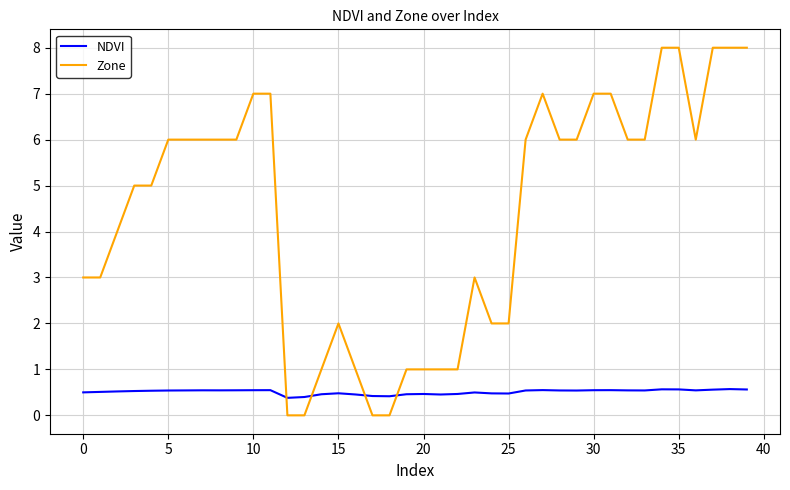

How many lines are shown in the chart?

2